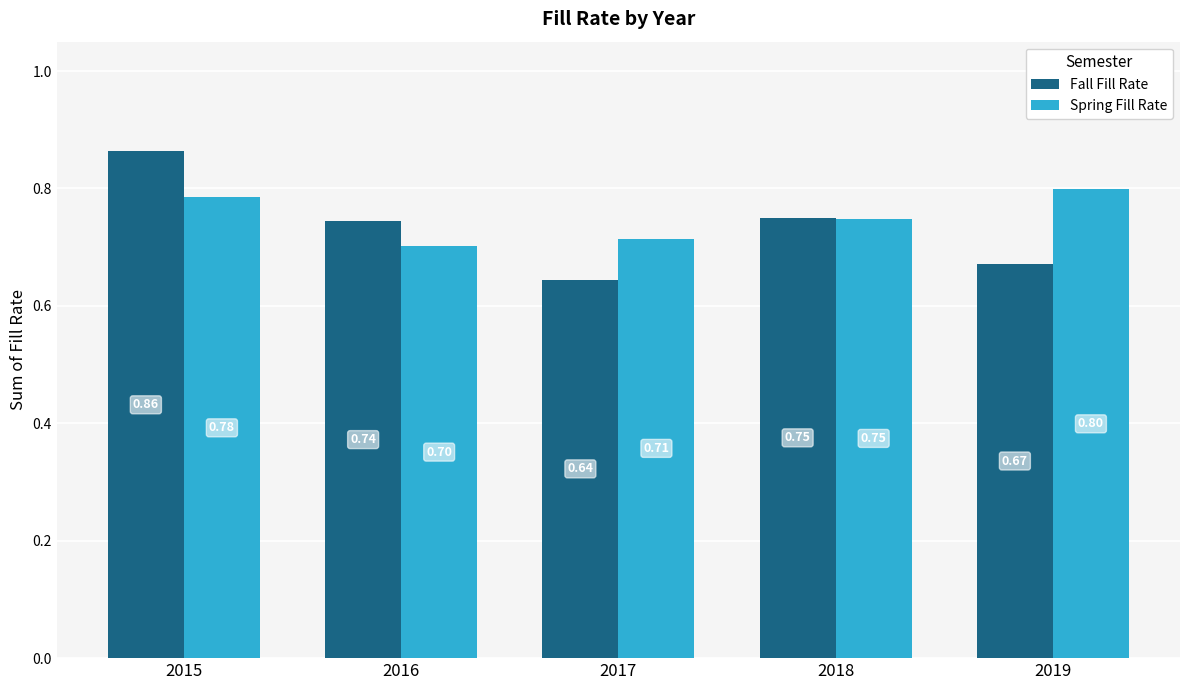

What is the value of the Spring Fill Rate bar at the 5th from the left?

0.8